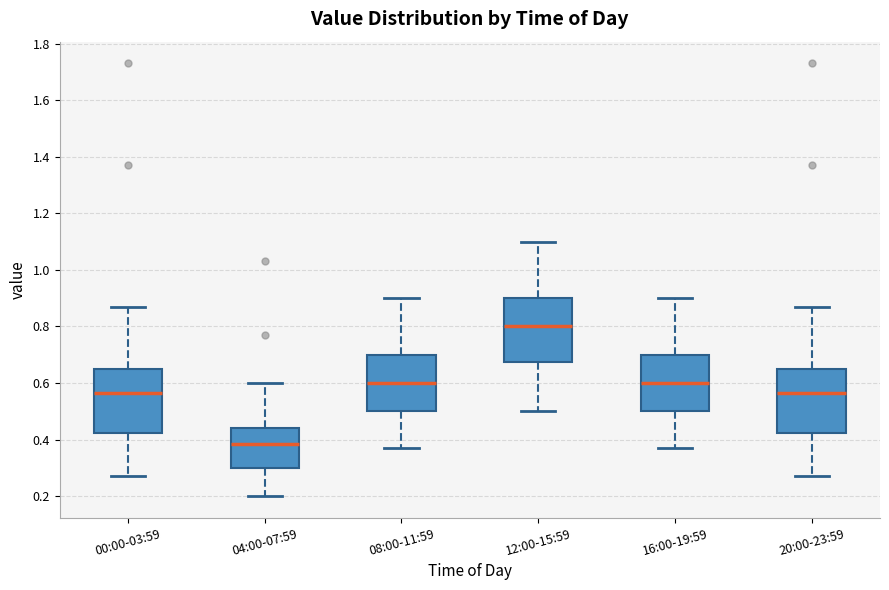

Where does the lower whisker of the box for 00:00-03:59 end on the y-axis? The values are not printed on the chart, so give them approximately, as read against the axis.

0.28